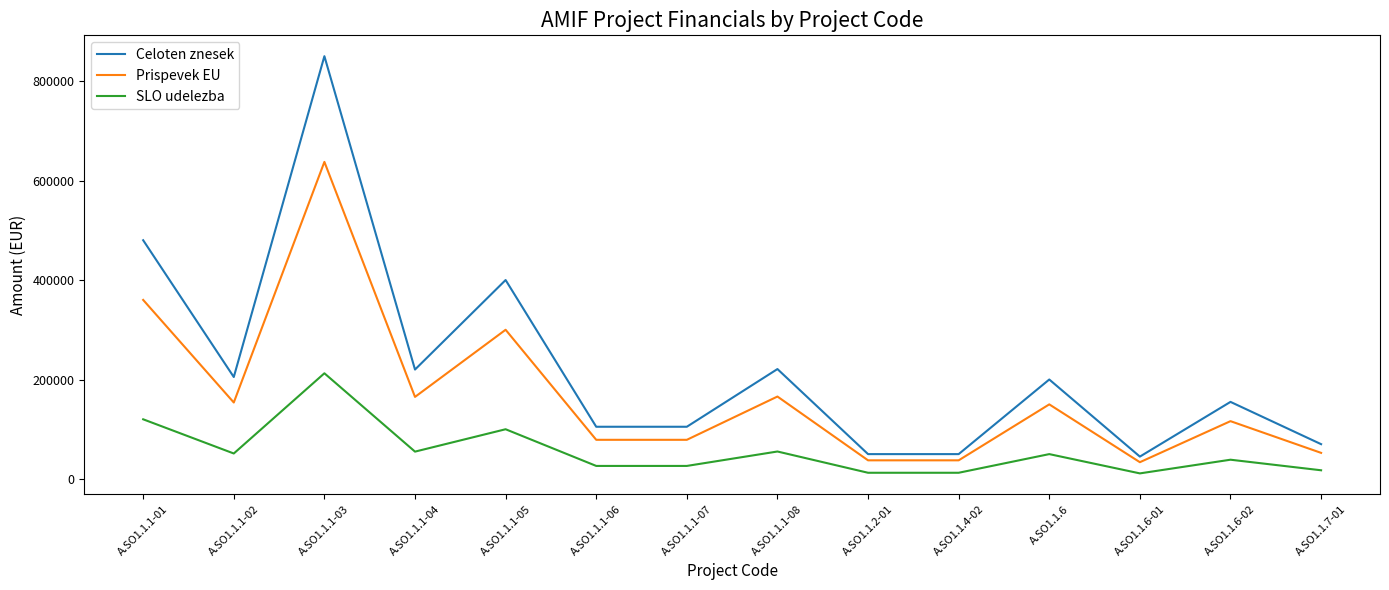

Which category has the highest value in the Prispevek EU series?

A.SO1.1.1-03